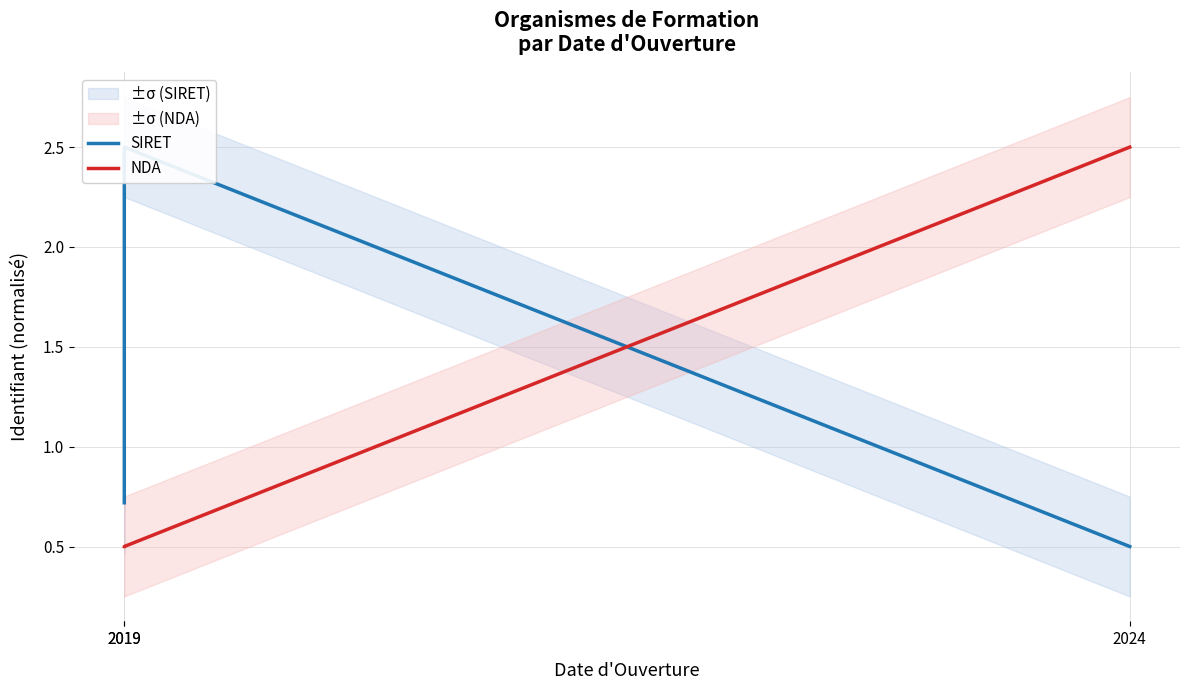

How many lines are shown in the chart?

2